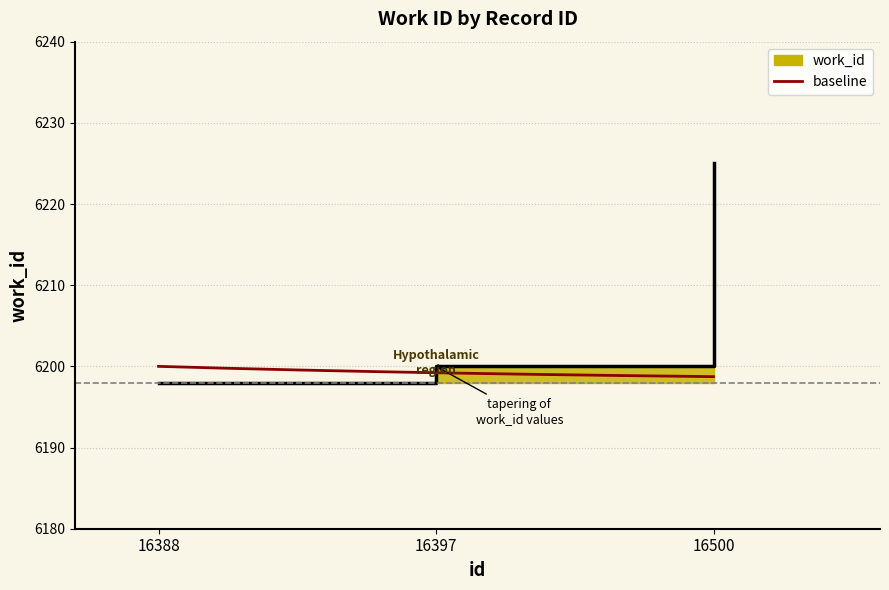

Does the chart display data point markers on the line(s)?

No